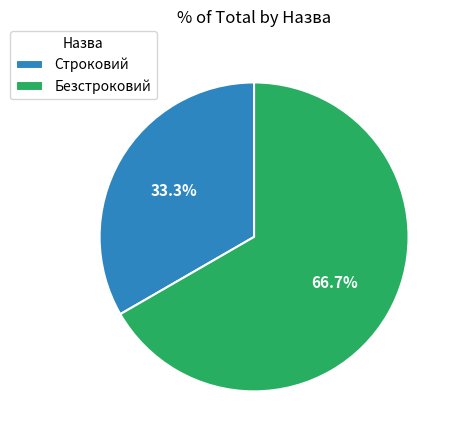

Count the number of slices in the pie.

2